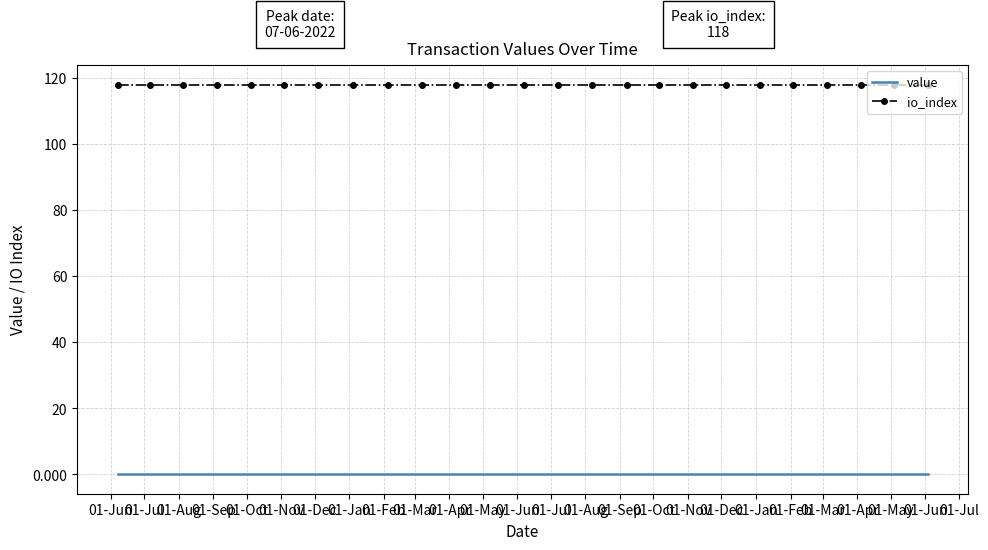

What is the highest value of the io_index series?

118.0